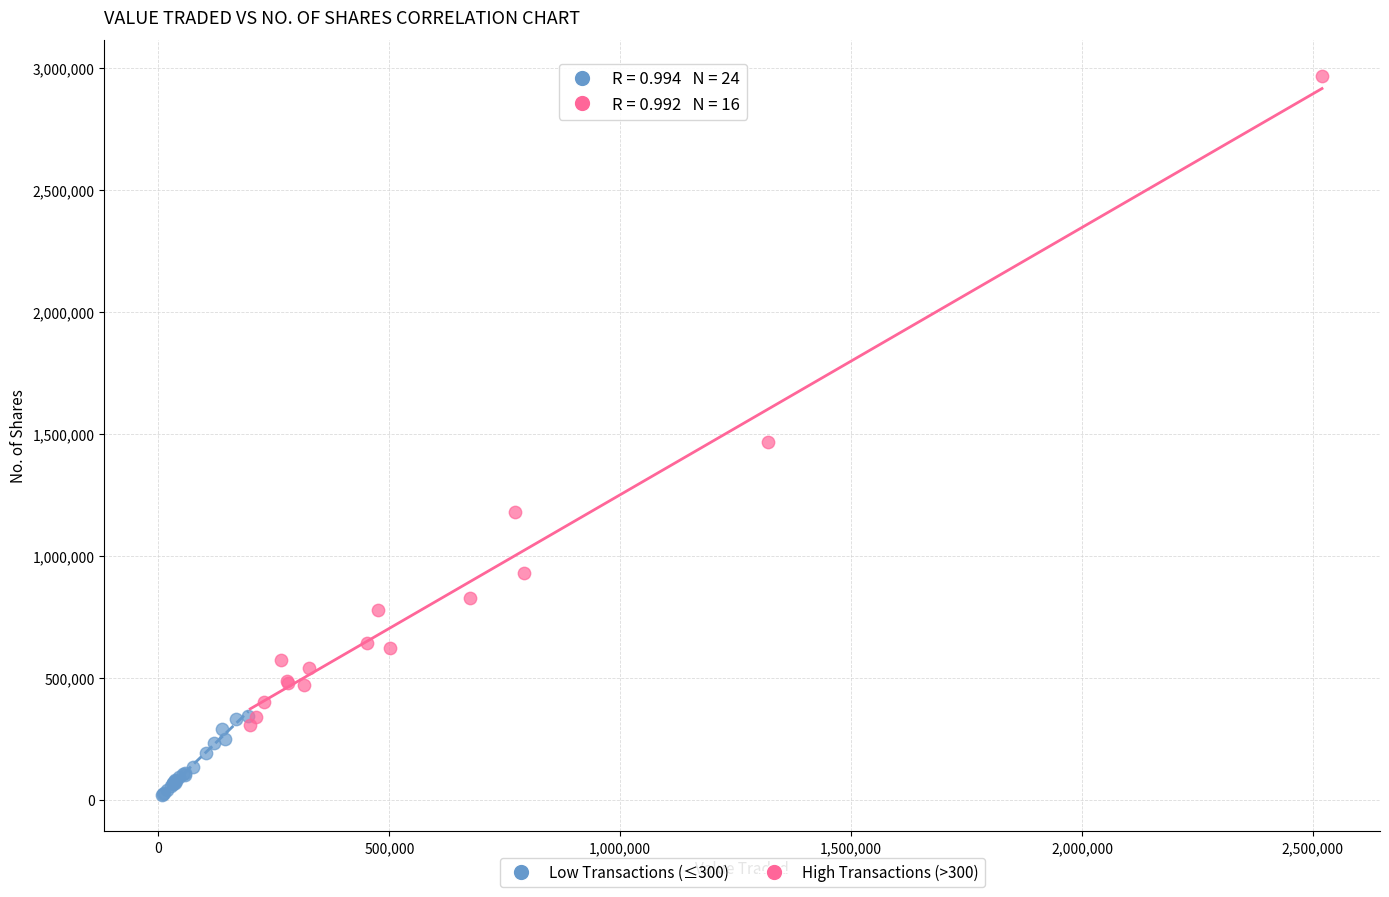

Which series reaches the minimum Y coordinate?

Low Transactions (≤300)